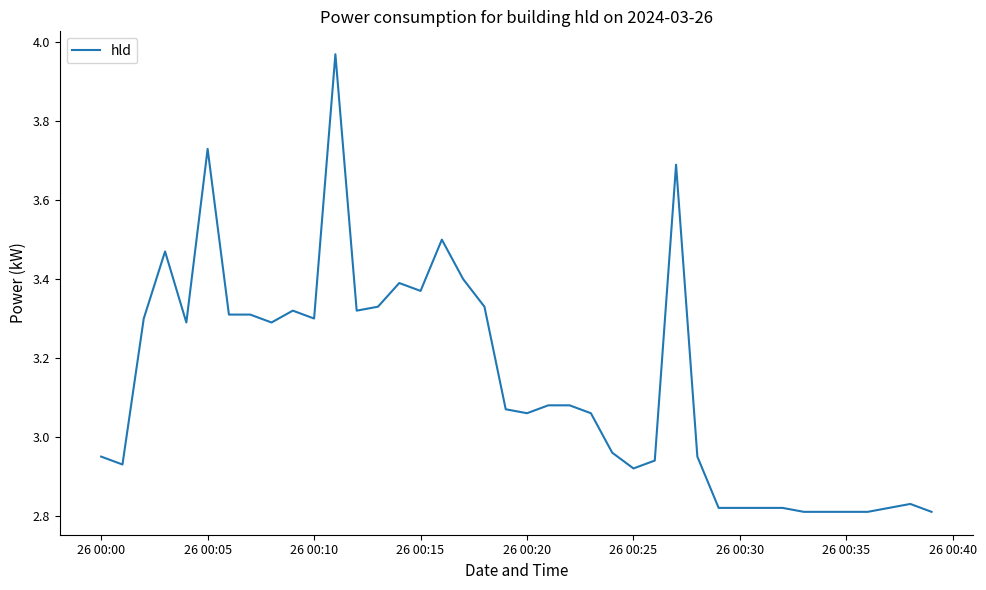

What is the difference between the maximum and minimum values?

1.2